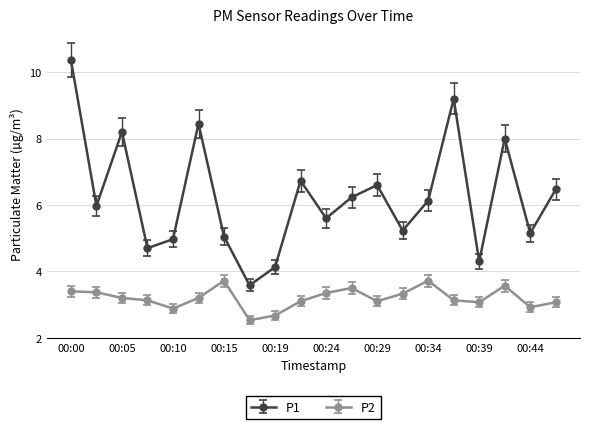

What is the minimum value shown in the chart?

2.5